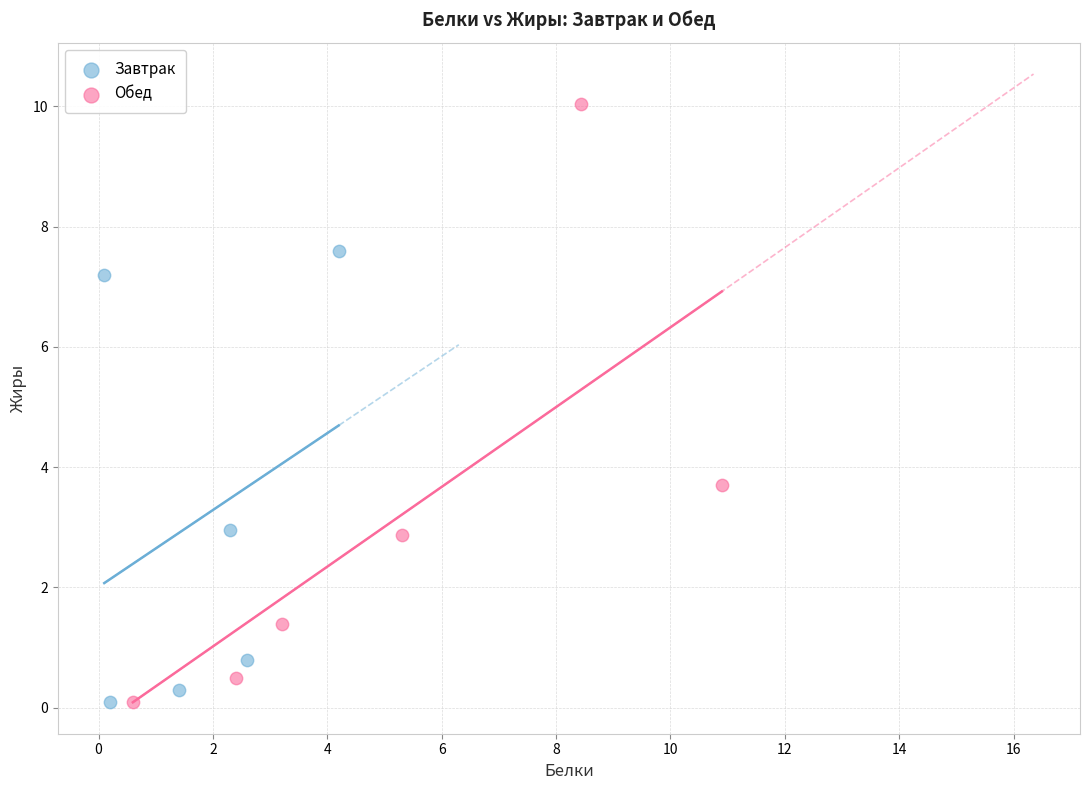

Which series reaches the maximum Y coordinate?

Обед